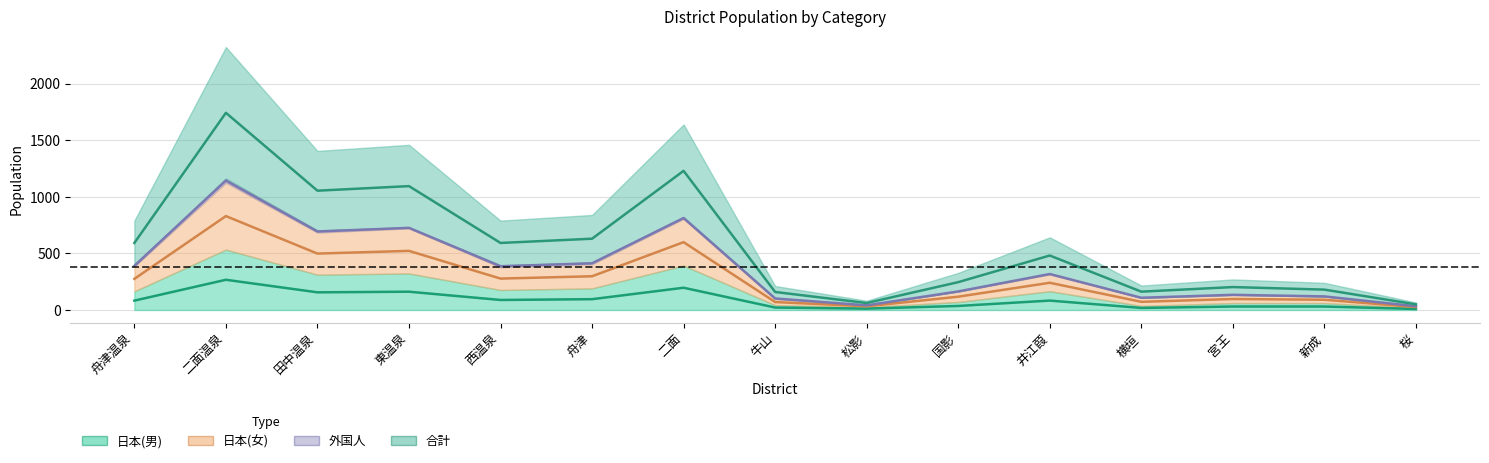

The 日本(女) series shows 106.4 at 舟津温泉. True or false?

False